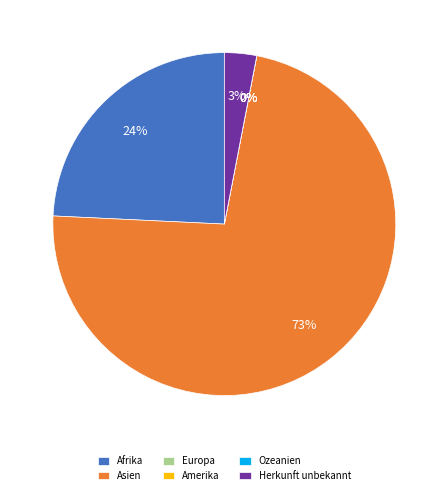

How many segments does this pie chart have?

6